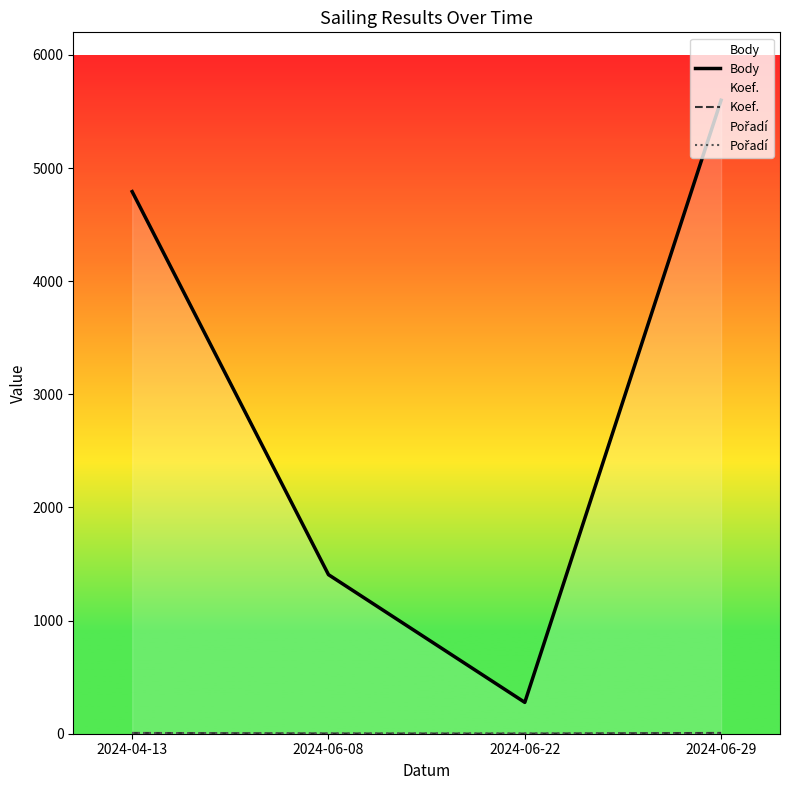

Reading right to left, list all the values displayed in this chart.

Body: 2024-06-29=5600	2024-06-22=277	2024-06-08=1406	2024-04-13=4792
Koef.: 2024-06-29=7	2024-06-22=1	2024-06-08=2	2024-04-13=7
Pořadí: 2024-06-29=1	2024-06-22=2	2024-06-08=1	2024-04-13=6